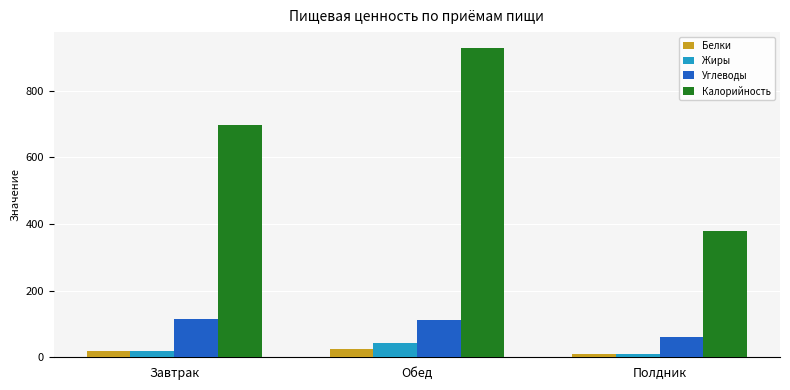

Rank the series by their maximum value, from highest to lowest.

Калорийность, Углеводы, Жиры, Белки